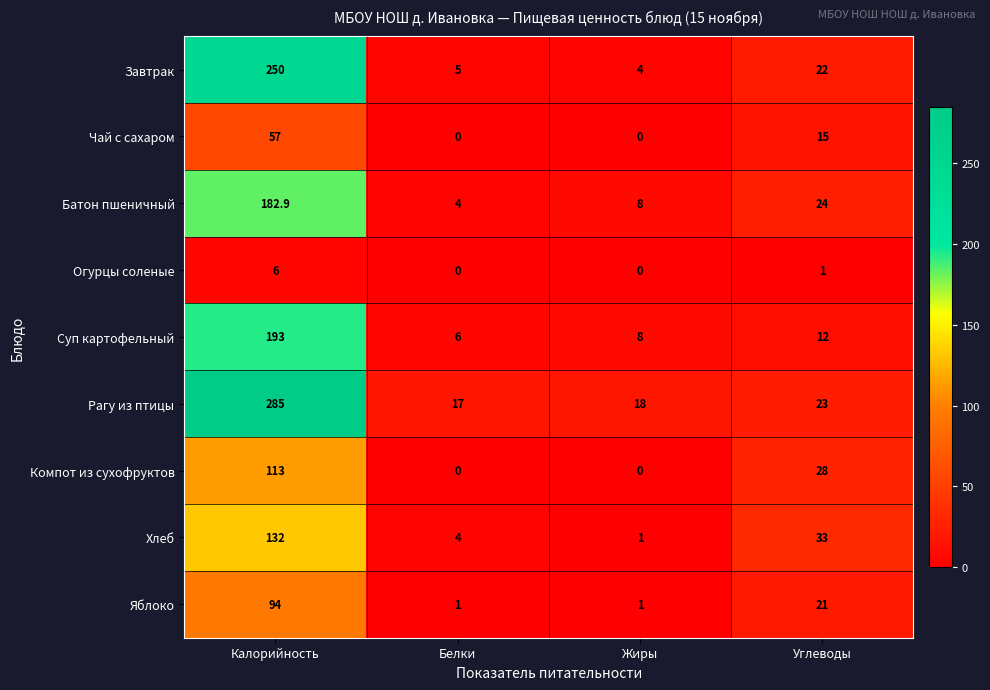

The value of Хлеб at Углеводы is 12.8. True or false?

False